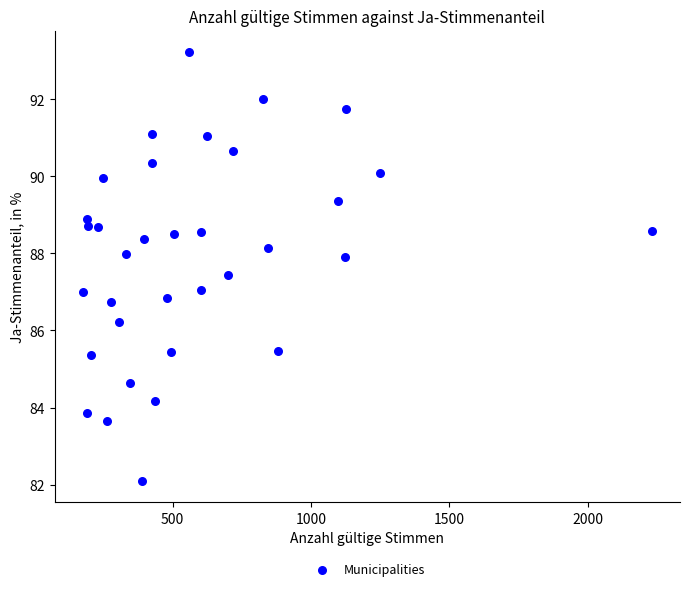

What is the range of Y values (max minus min)?

11.1